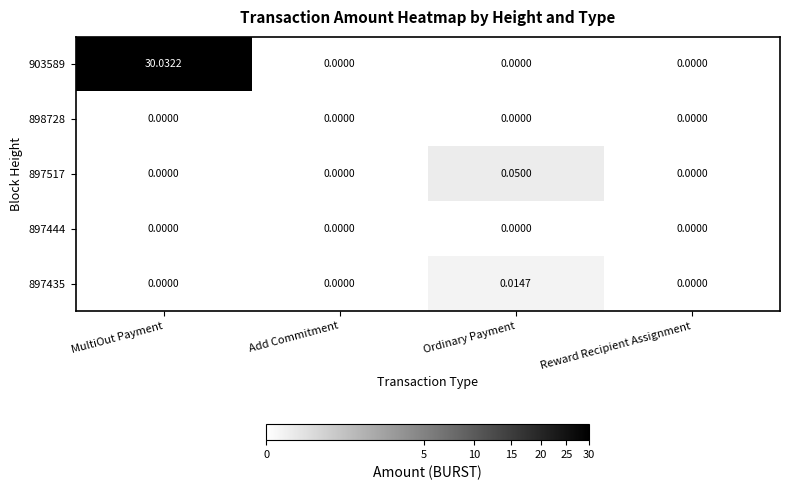

Between MultiOut Payment and Add Commitment, which series saw the biggest shift?

903589